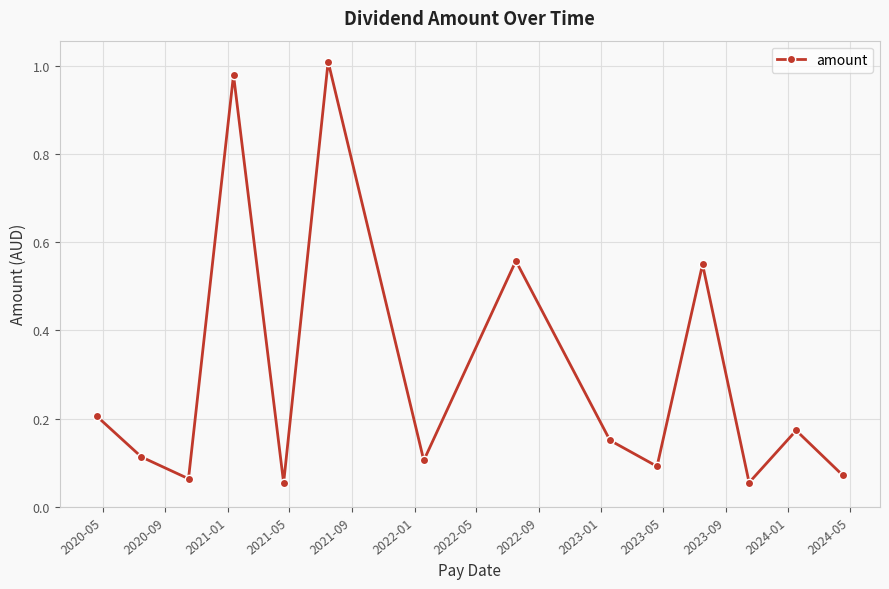

What is the sum of all values?

4.2